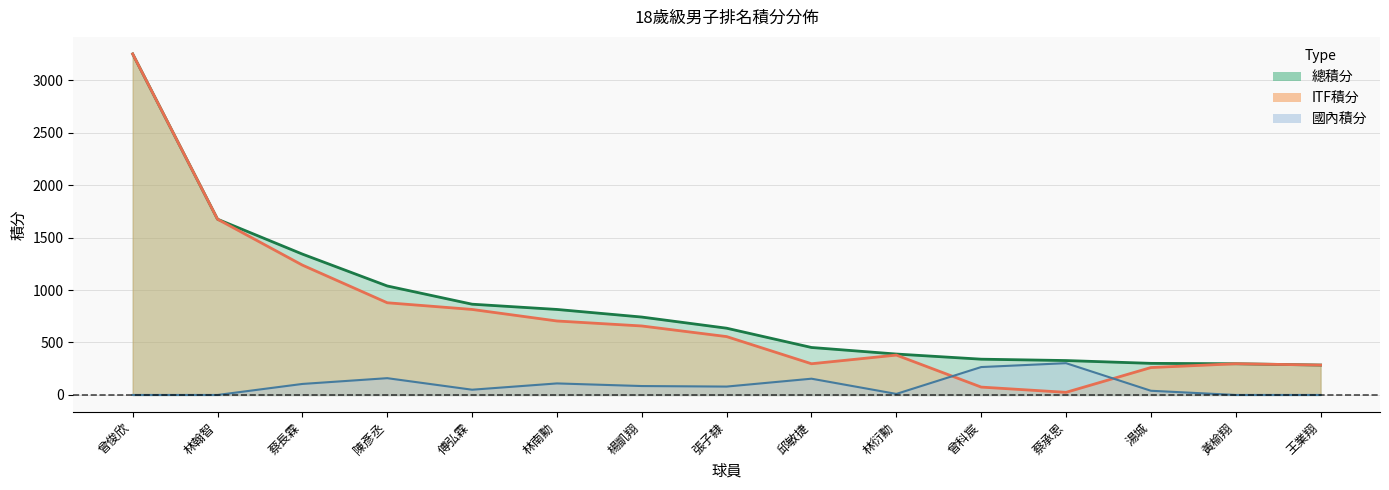

Between 邱敏捷 and 林衍勳, which is larger?

林衍勳